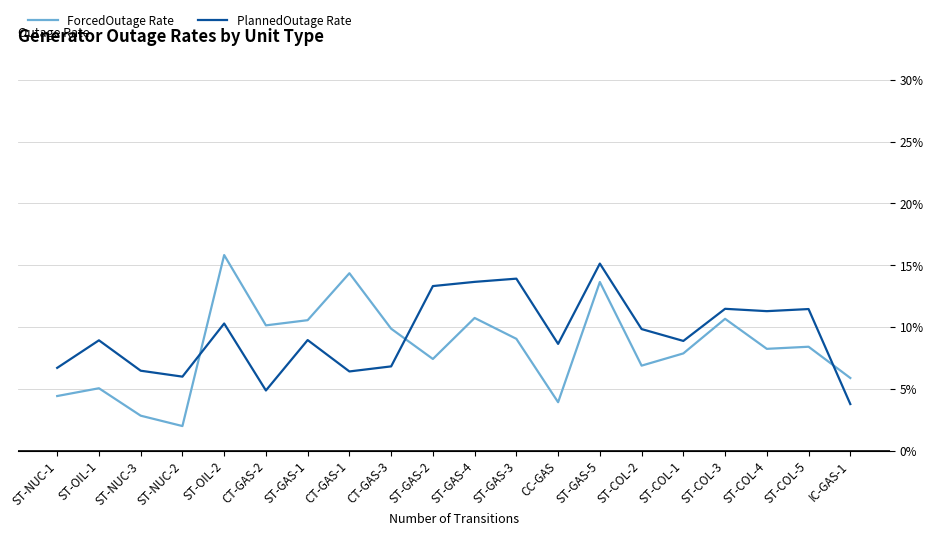

Rank the series by their maximum value, from lowest to highest.

PlannedOutage Rate, ForcedOutage Rate